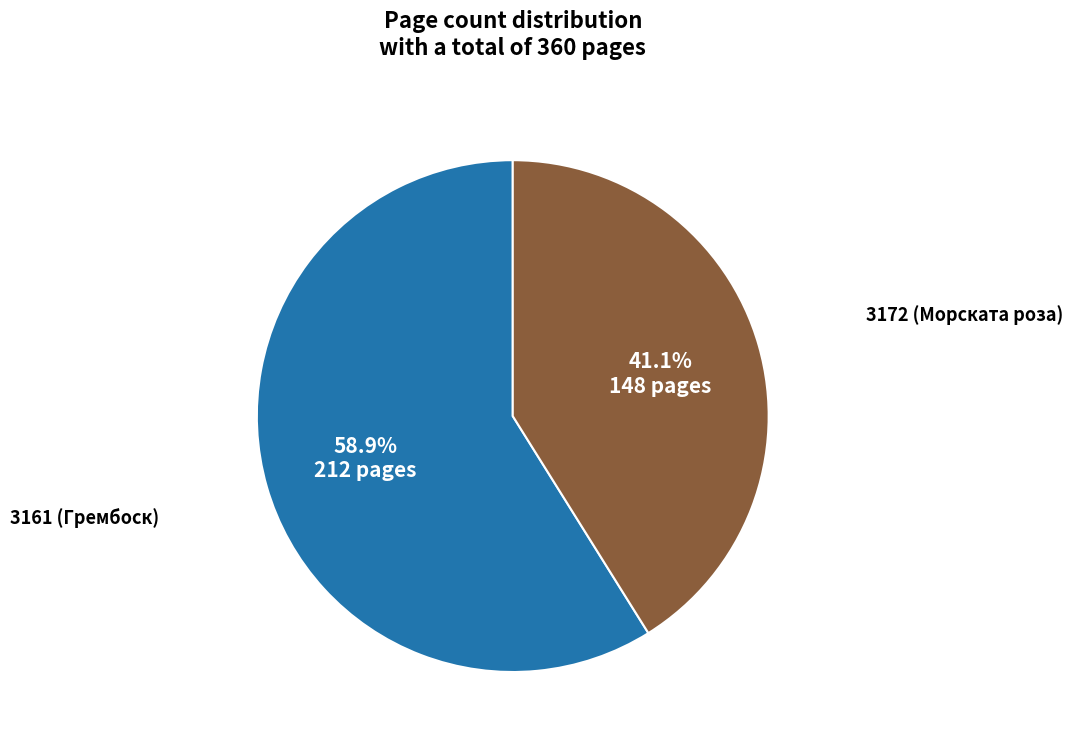

Is there a majority slice in this chart?

Yes